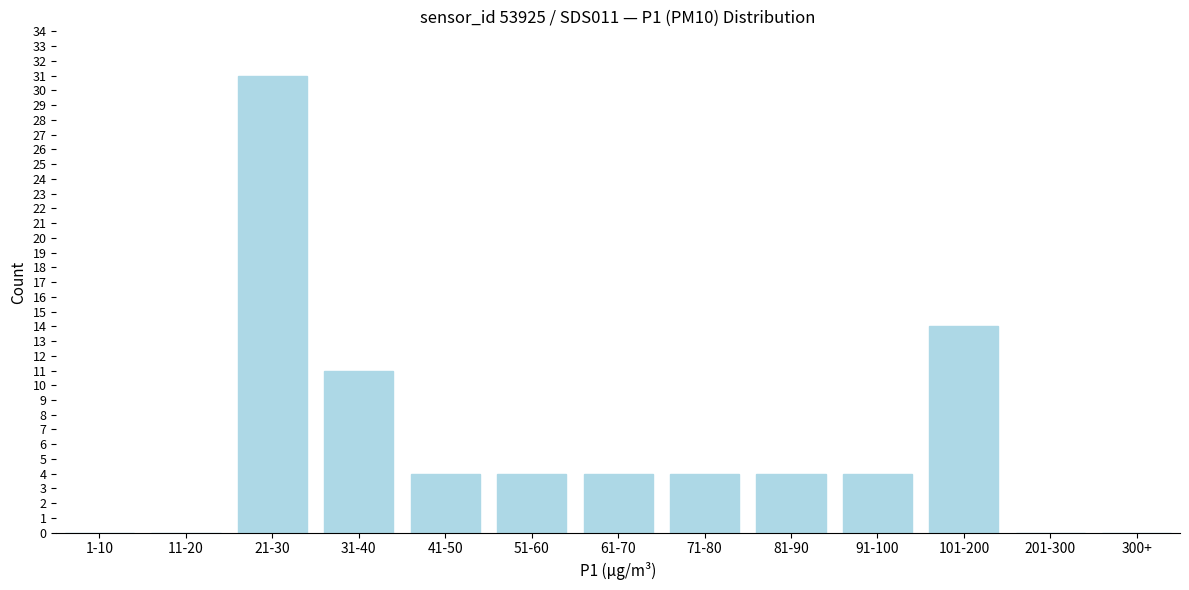

Reading left to right, list all the values displayed in this chart.

1-10=0	11-20=0	21-30=31	31-40=11	41-50=4	51-60=4	61-70=4	71-80=4	81-90=4	91-100=4	101-200=14	201-300=0	300+=0